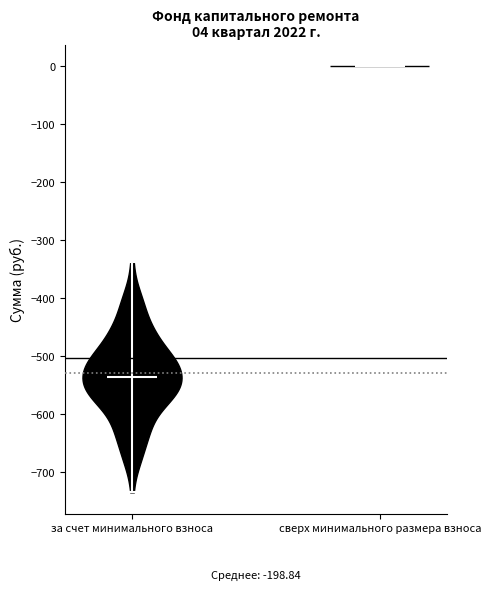

Which violin has the highest median line?

сверх минимального размера взноса